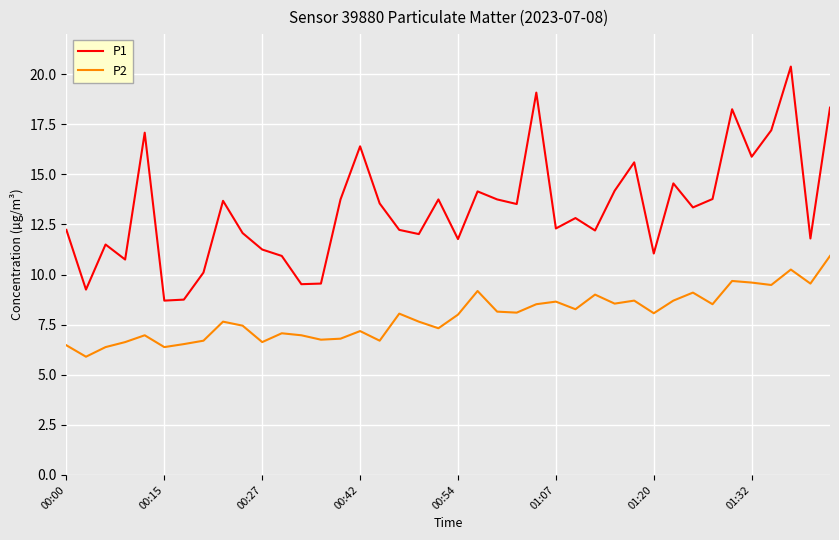

List the series in order of their peak value, lowest first.

P2, P1